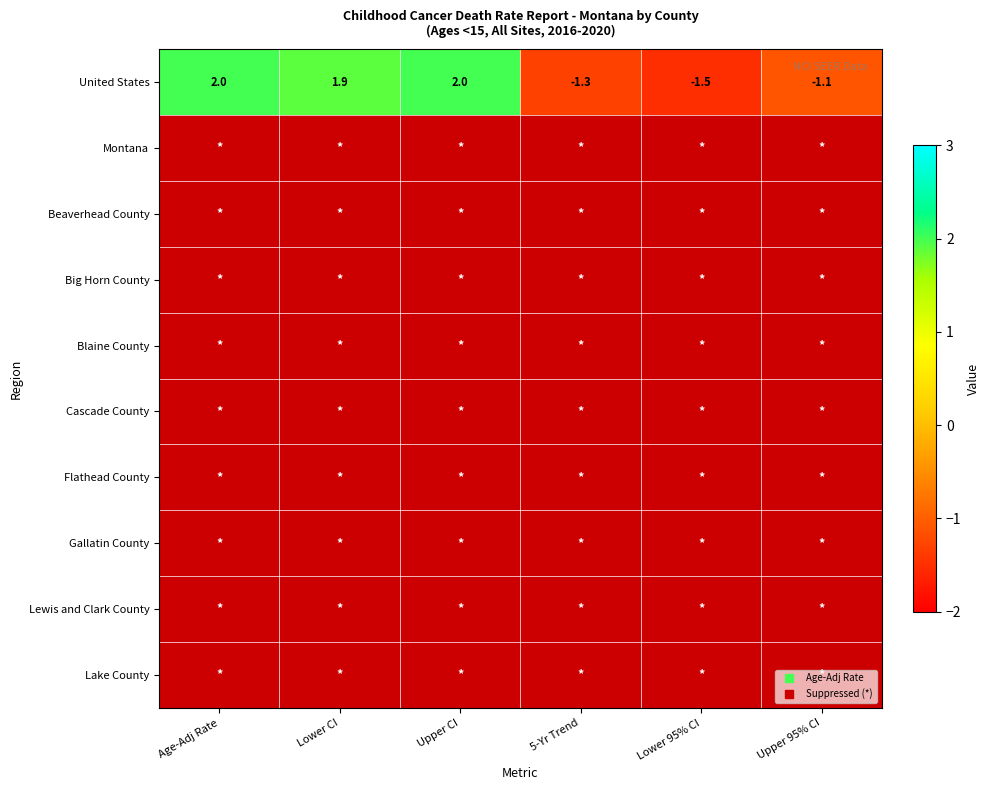

At which label does Montana reach its peak?

Age-Adj Rate